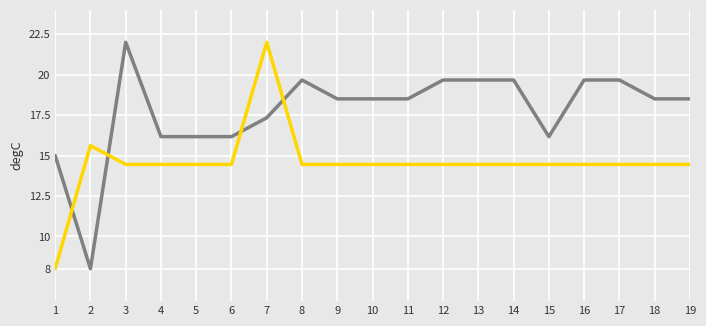

What is the spread (max minus min) of values at 1?

7.0